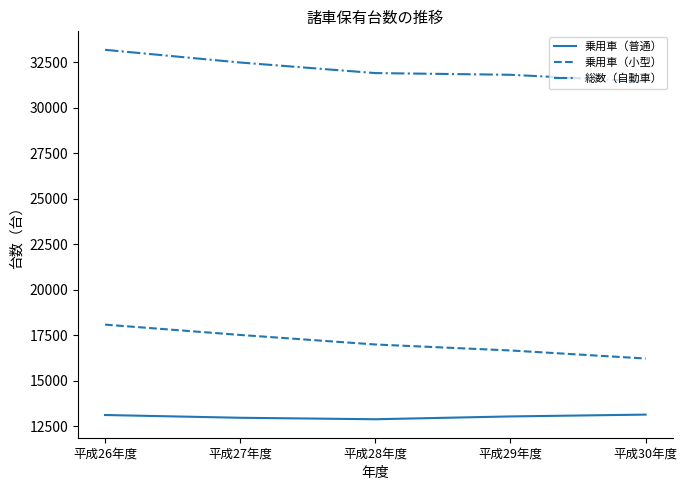

What are all the series names shown in the legend?

乗用車（普通）, 乗用車（小型）, 総数（自動車）